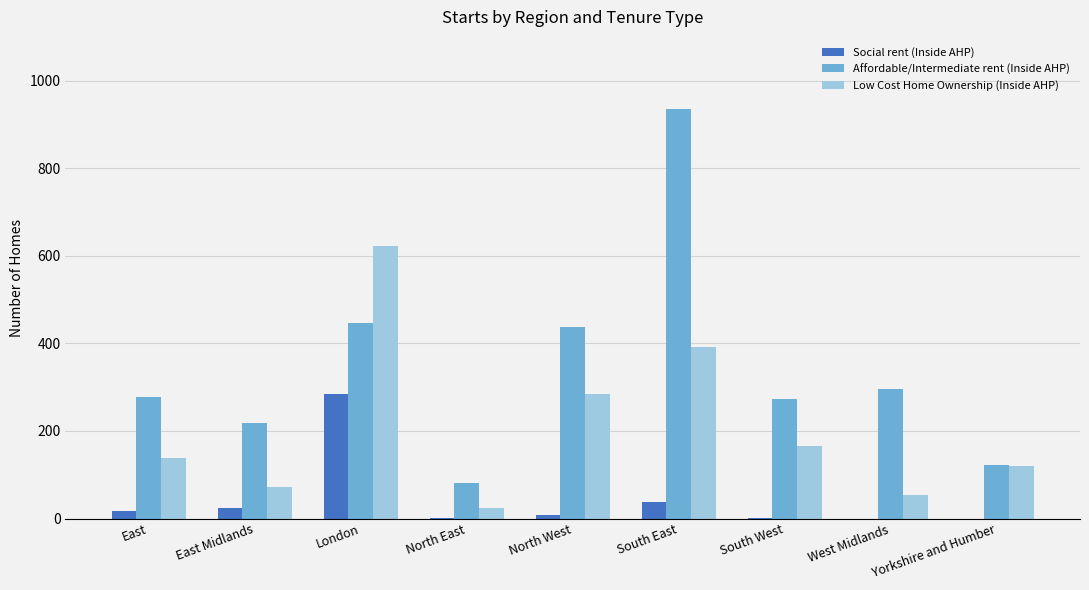

Which series has the widest spread of values?

Affordable/Intermediate rent (Inside AHP)